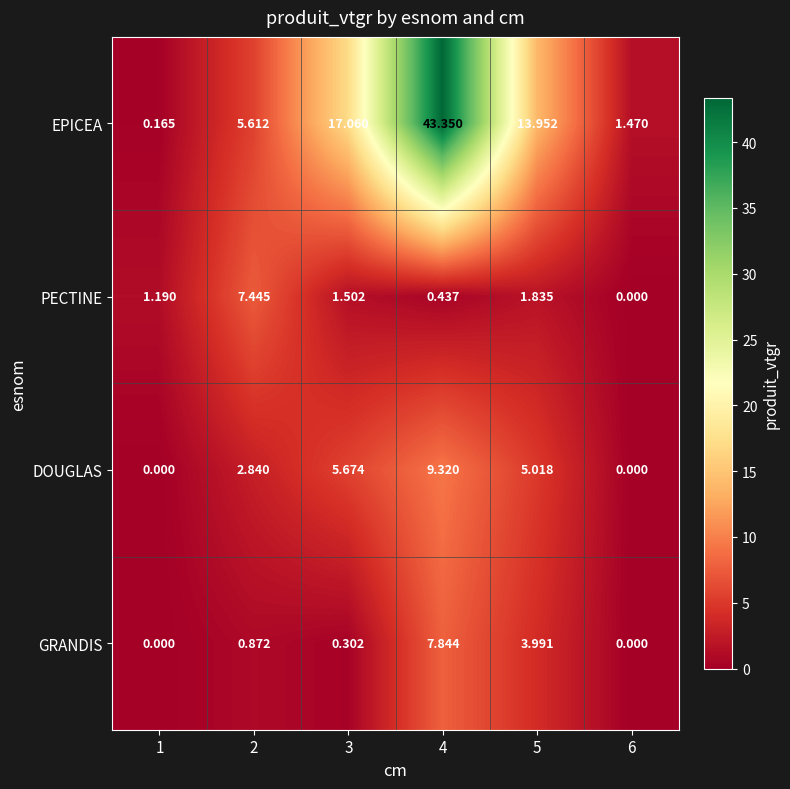

Rank the series by their maximum value, from highest to lowest.

EPICEA, DOUGLAS, GRANDIS, PECTINE